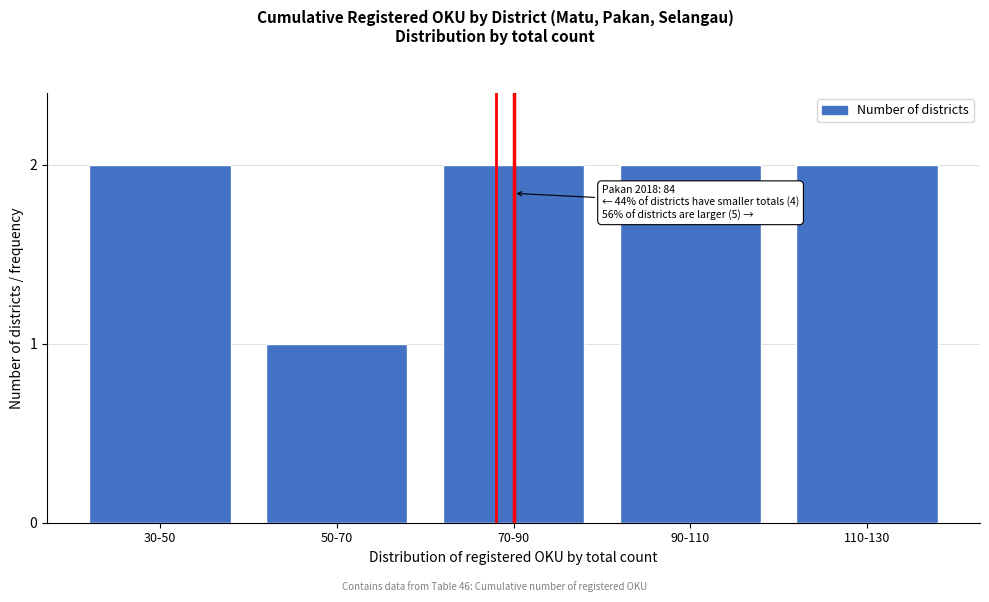

Reading left to right, extract all data points from this chart.

30-50=2	50-70=1	70-90=2	90-110=2	110-130=2